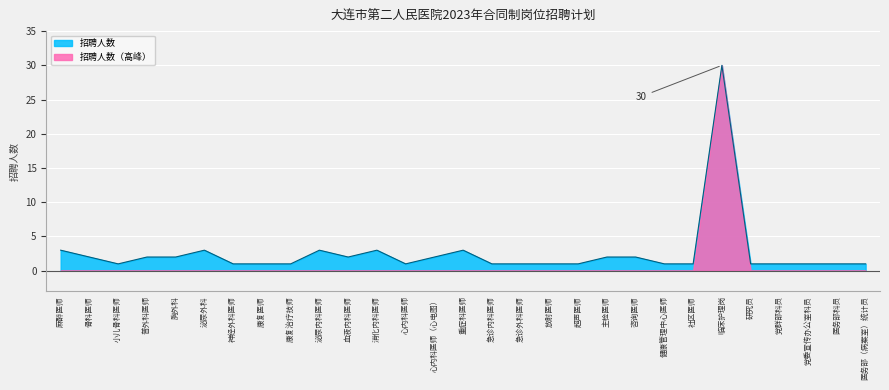

Which label corresponds to the largest value in the chart?

临床护理岗